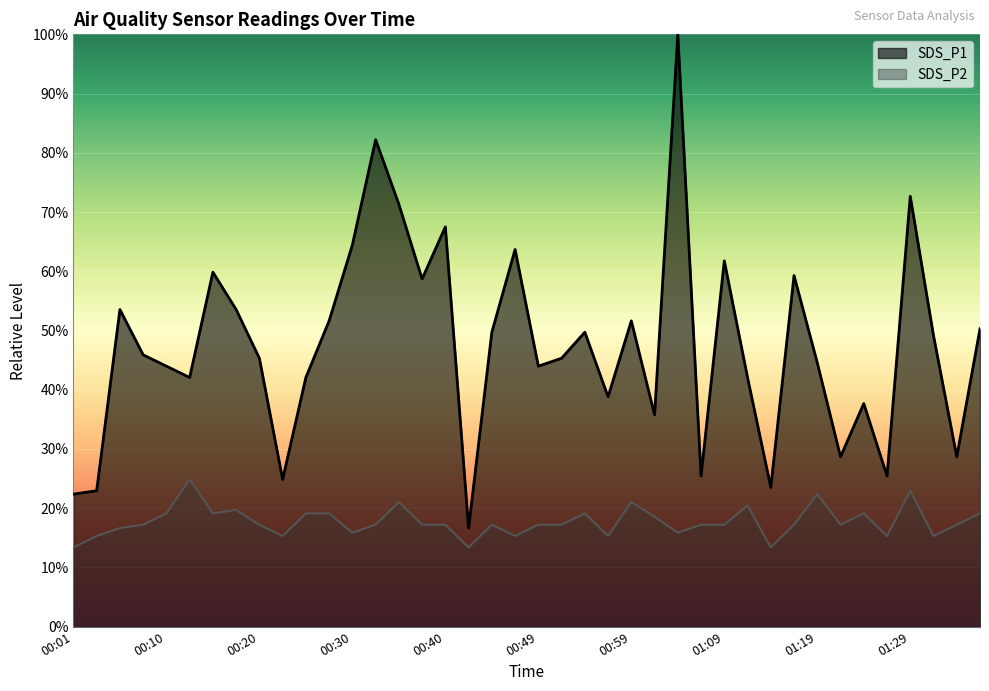

What is the label of the 25th point from the right?

00:37